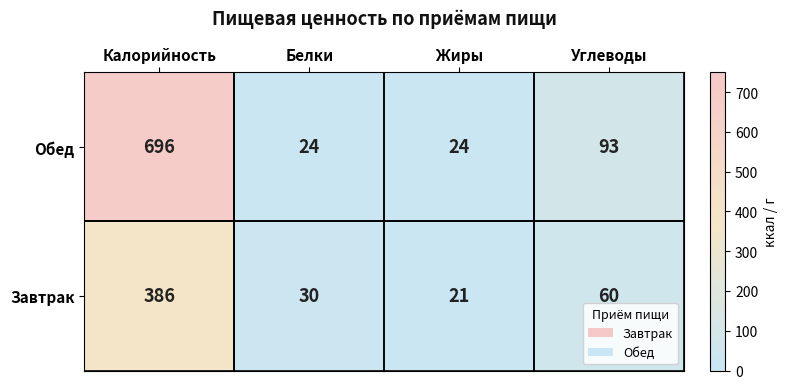

Between Калорийность and Углеводы, which series saw the biggest shift?

Обед